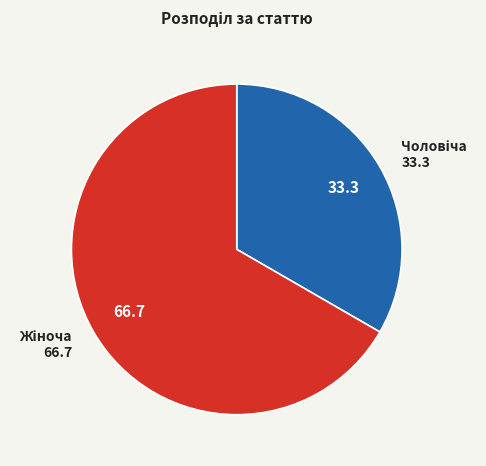

Does any single category account for the majority?

Yes